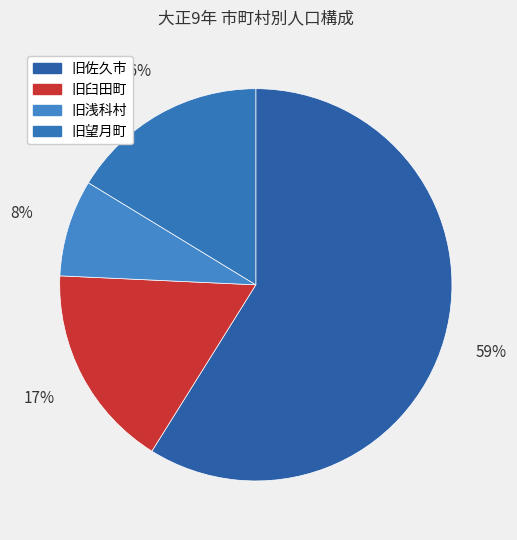

What percentage is the 旧浅科村 slice, to the nearest percent?

8%